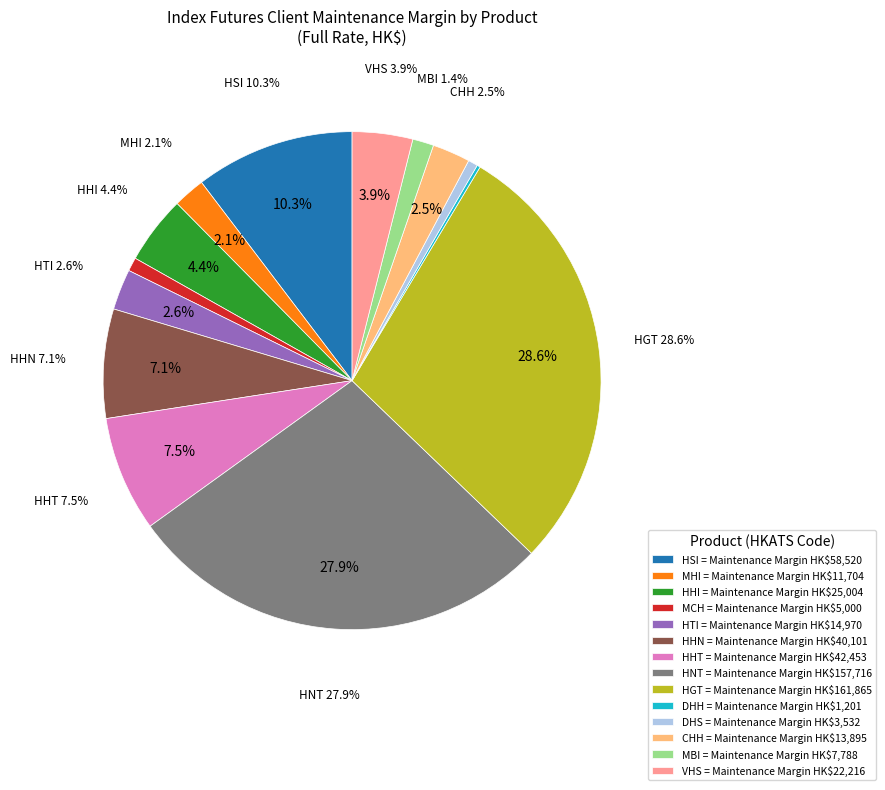

Does any single category account for the majority?

No